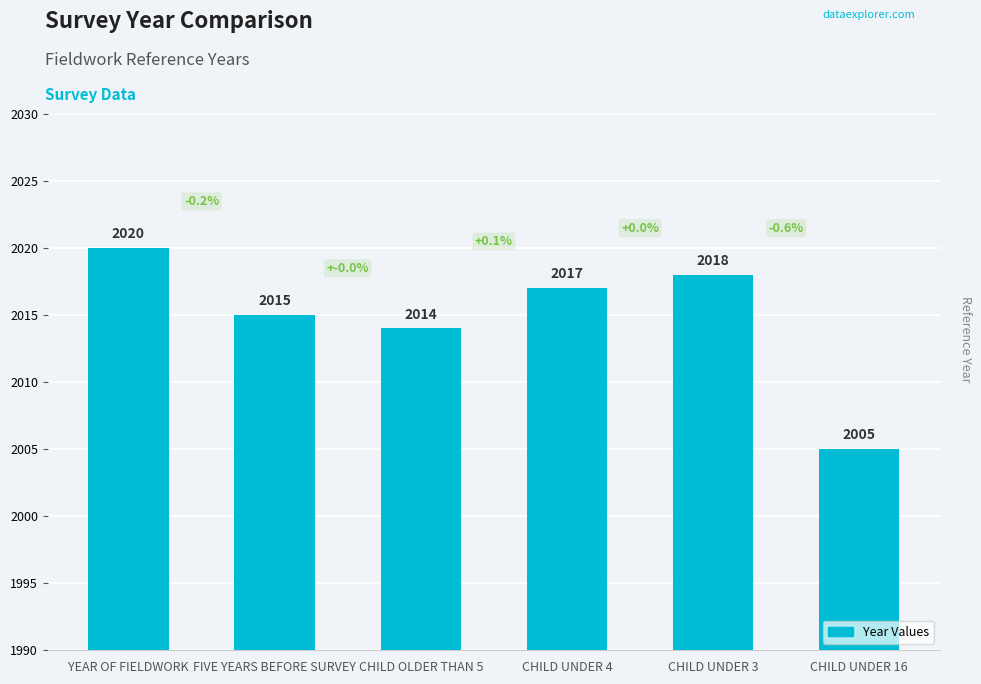

What is the change in value from CHILD OLDER THAN 5 to CHILD UNDER 16?

-9